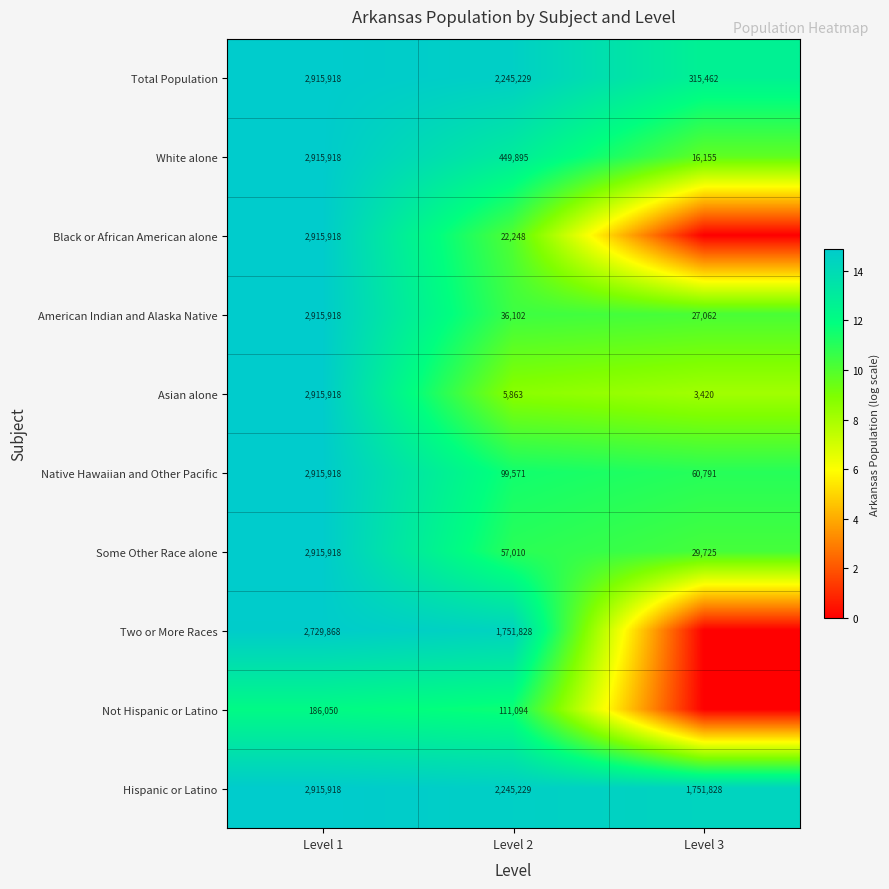

What is the highest value of the Hispanic or Latino series?

2915918